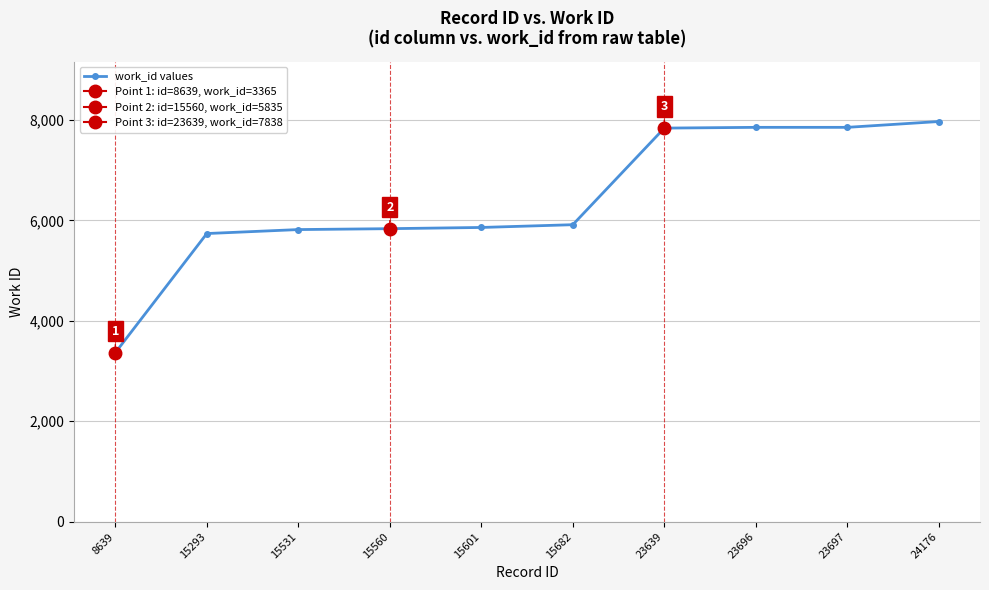

True or false: the data has more than 0 interior local peaks.

False